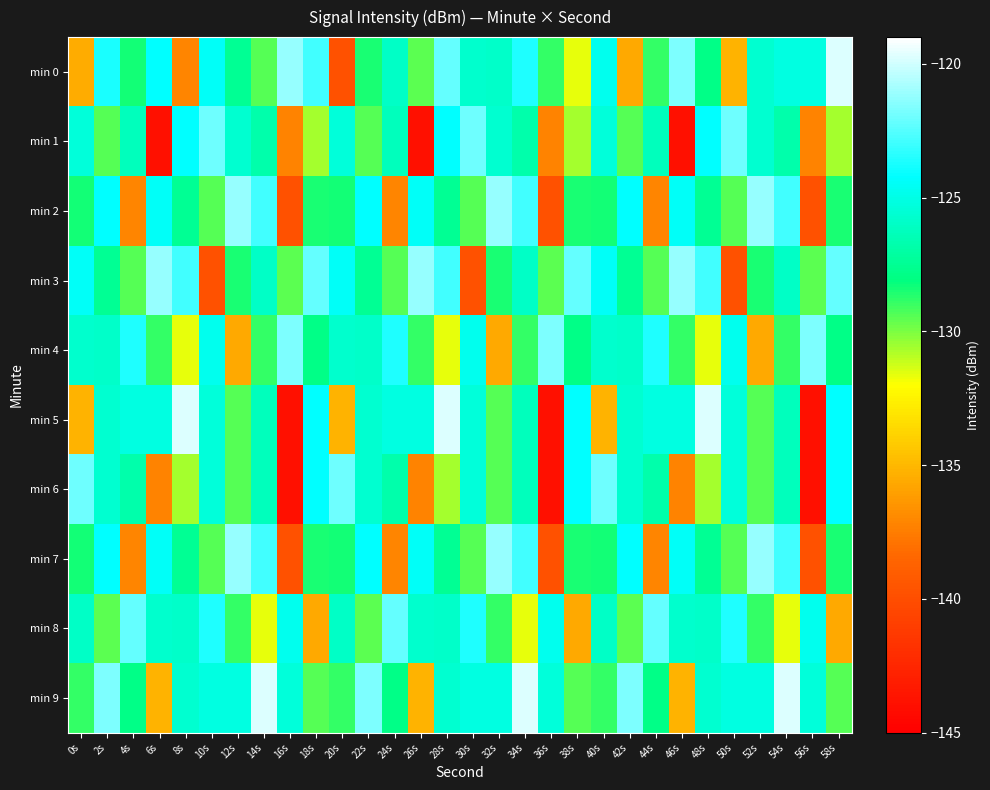

At which category is the sum across all series the highest?

34s